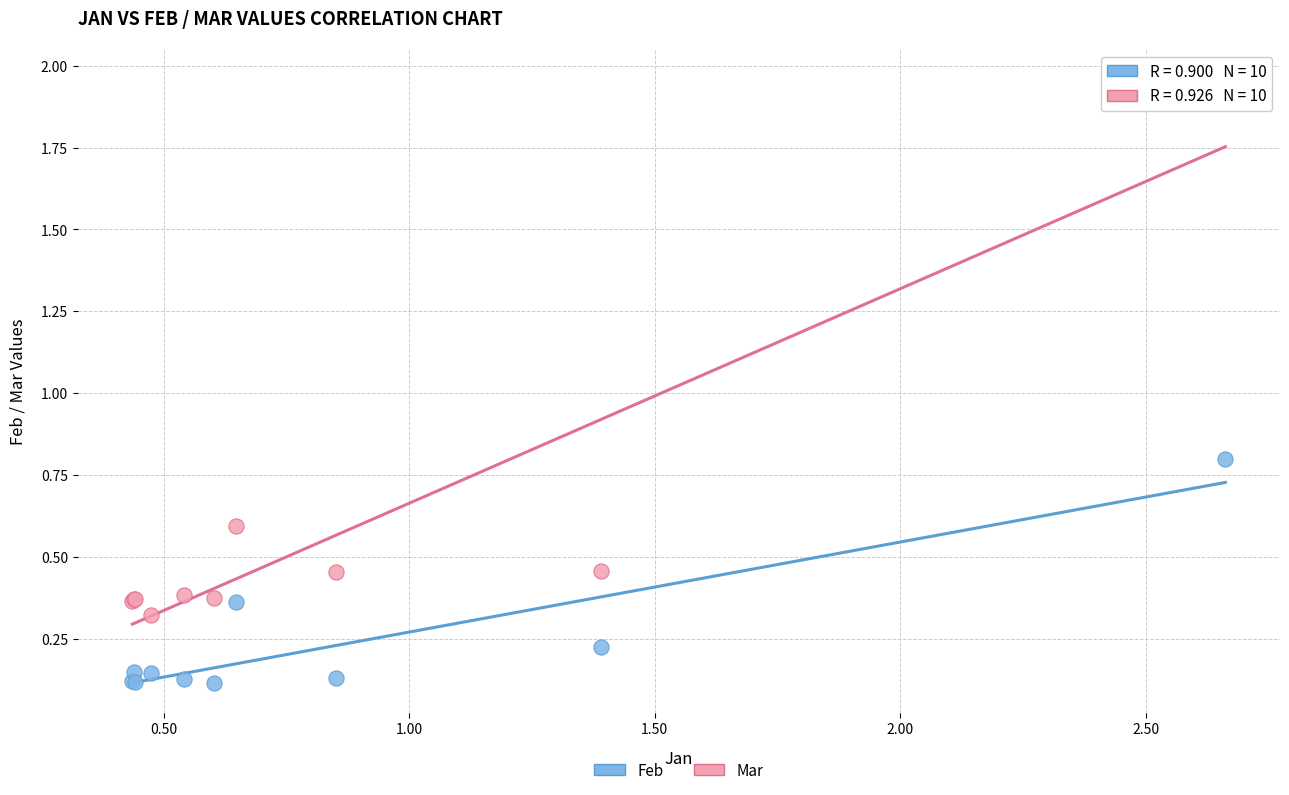

Which series reaches the maximum Y coordinate?

Mar